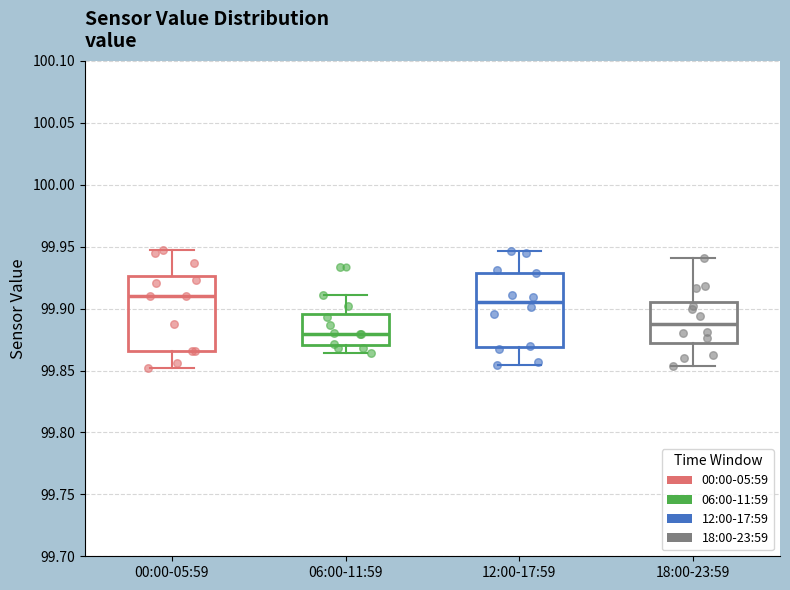

Where does the lower whisker of the box for 06:00-11:59 end on the y-axis? The values are not printed on the chart, so give them approximately, as read against the axis.

99.865